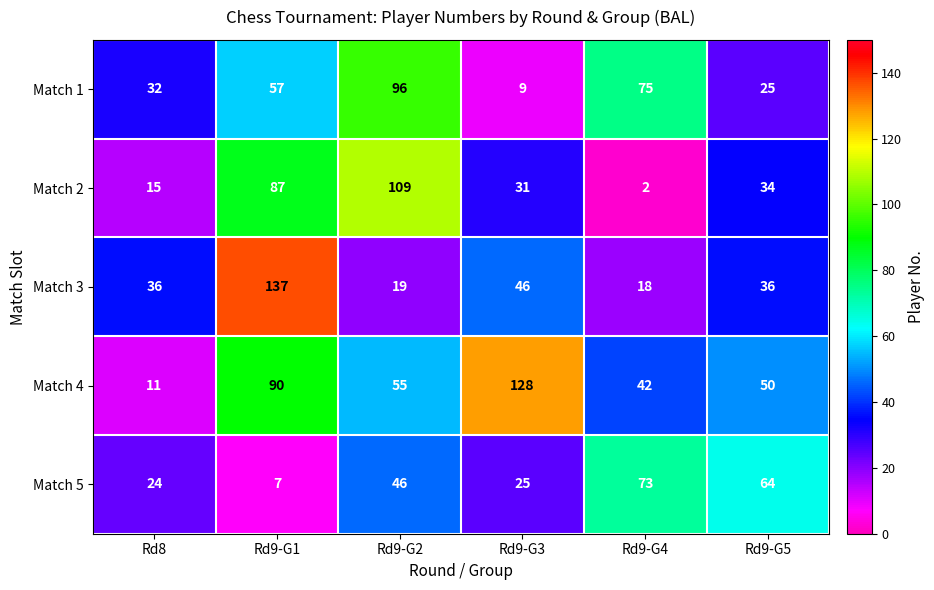

Which label corresponds to the smallest value in the chart?

Rd9-G4